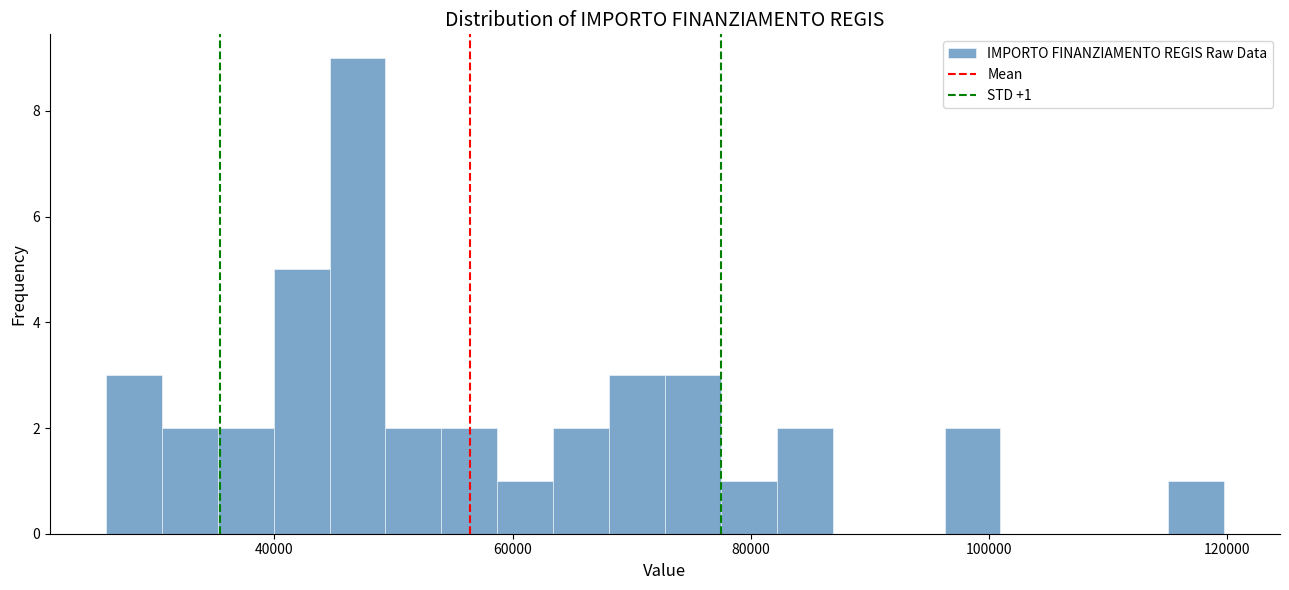

Read against the x-axis, roughly where is the centre of the tallest bar?

46000